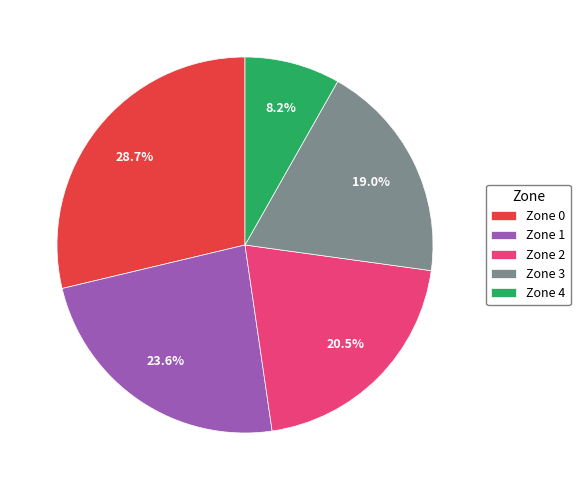

Rank the categories by value from lowest to highest.

Zone 4, Zone 3, Zone 2, Zone 1, Zone 0